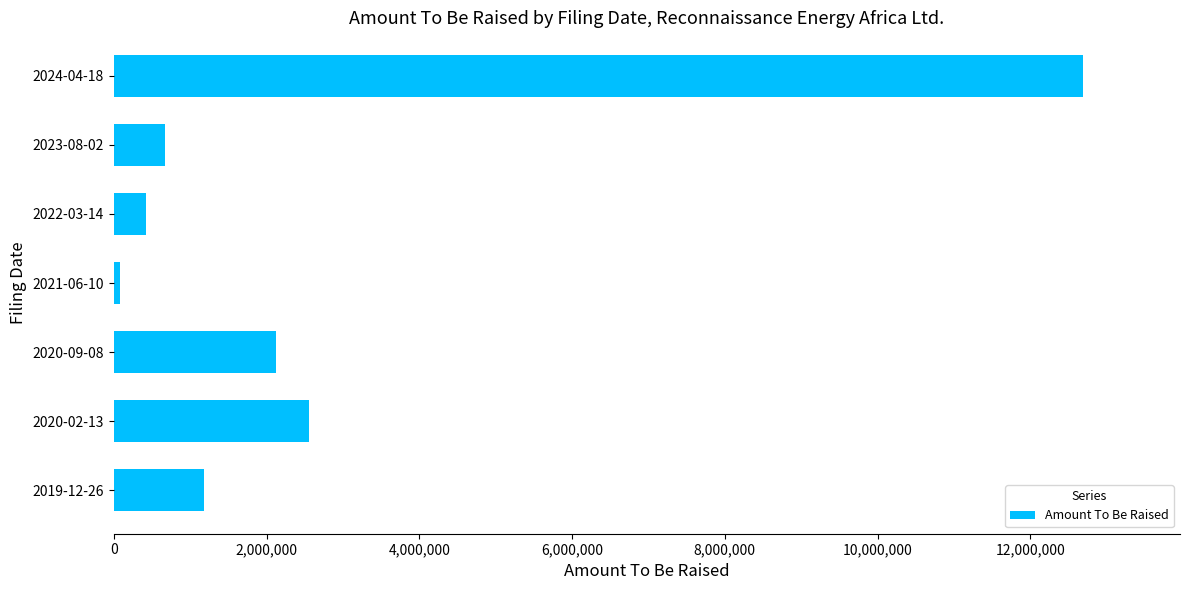

Rank the categories by value from lowest to highest.

2021-06-10, 2022-03-14, 2023-08-02, 2019-12-26, 2020-09-08, 2020-02-13, 2024-04-18